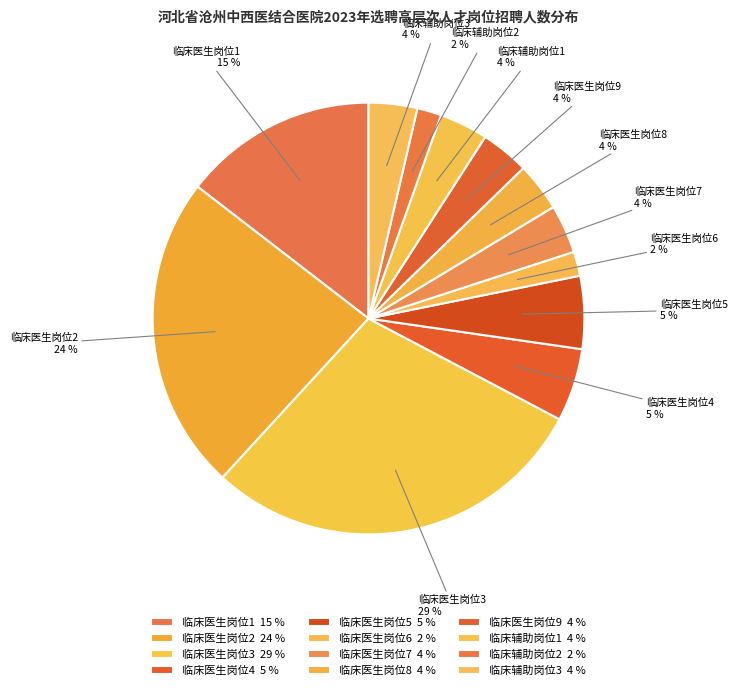

What is the total percentage of 临床医生岗位4 and 临床医生岗位2?

29.1%